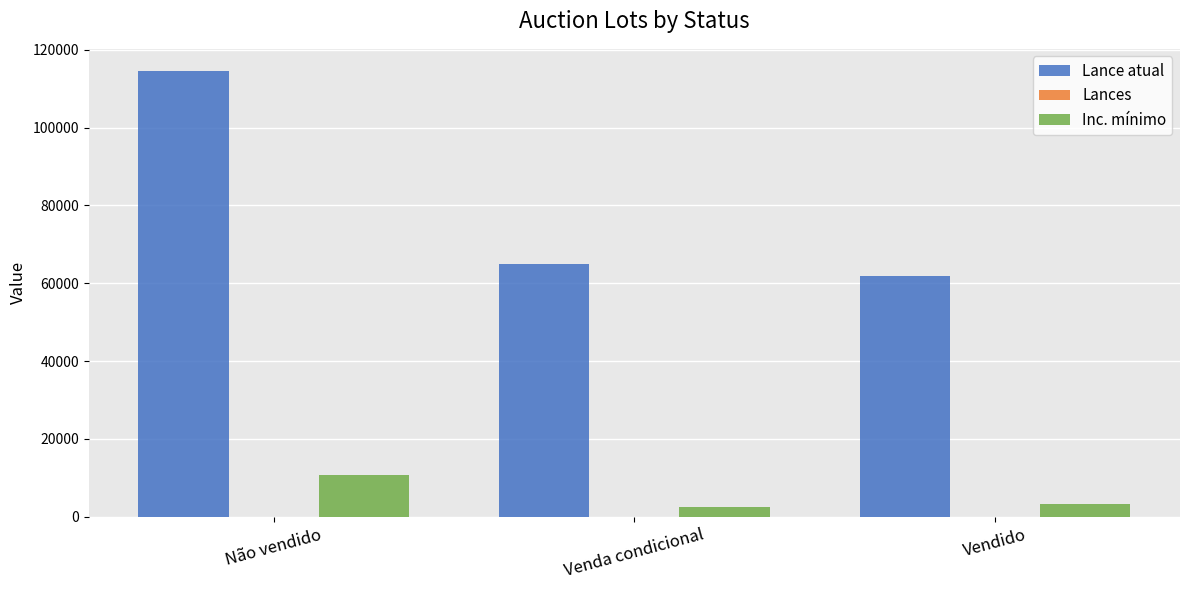

Is the value of Lance atual at Vendido greater than the value of Inc. mínimo at Não vendido?

Yes